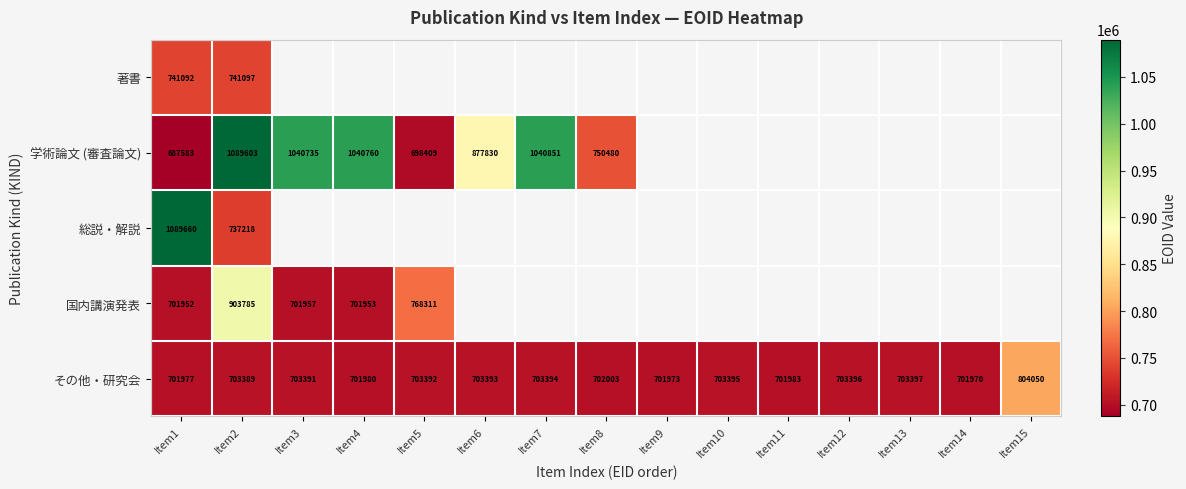

Read the その他・研究会 value at Item3, to the nearest 10.

703390